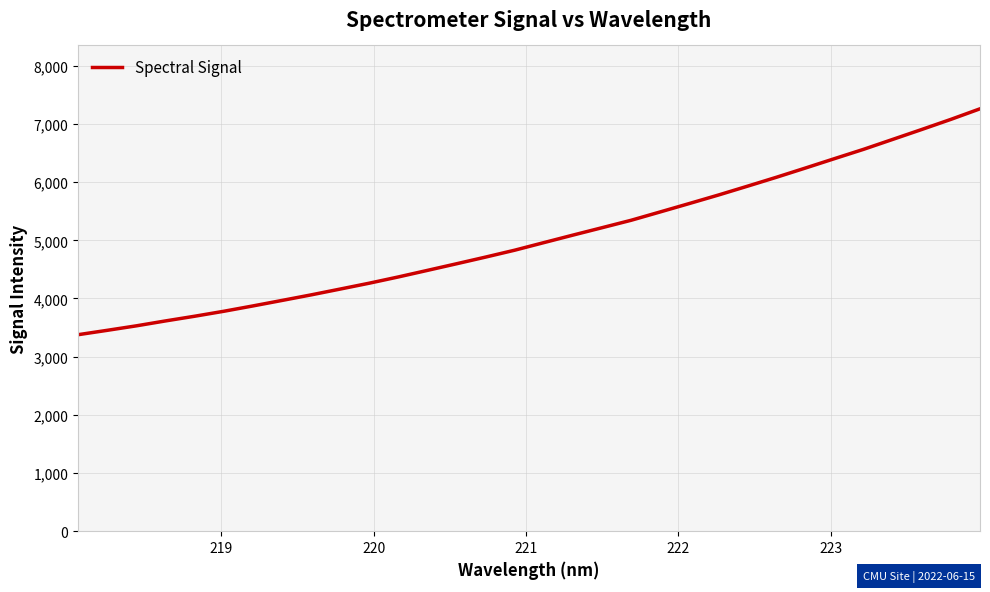

What is the smallest value displayed?

3378.0